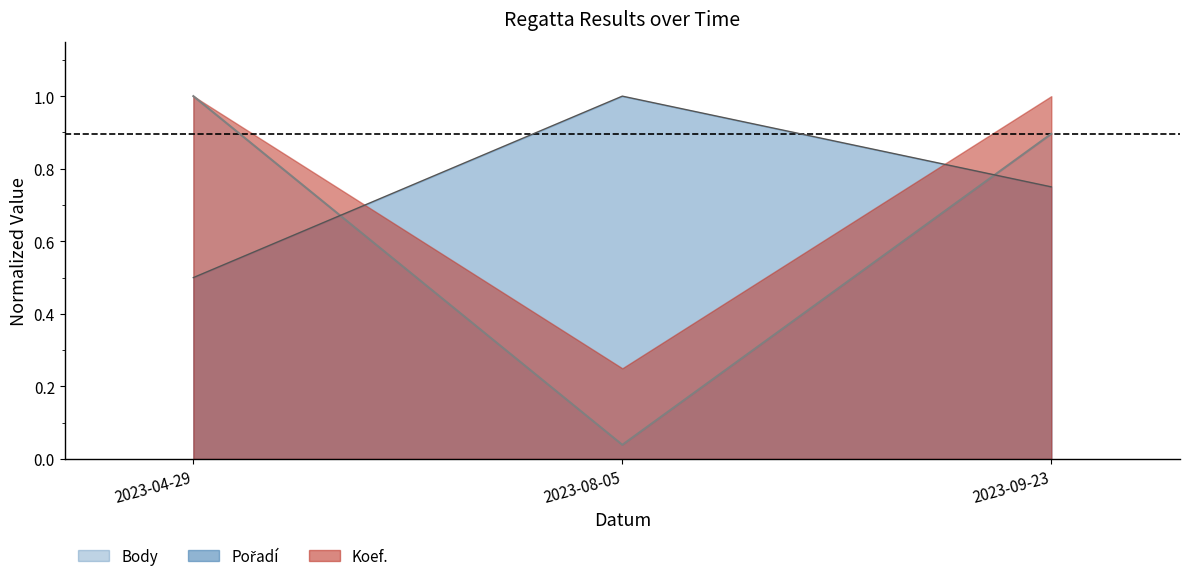

What is the label of the 1st point from the left?

2023-04-29